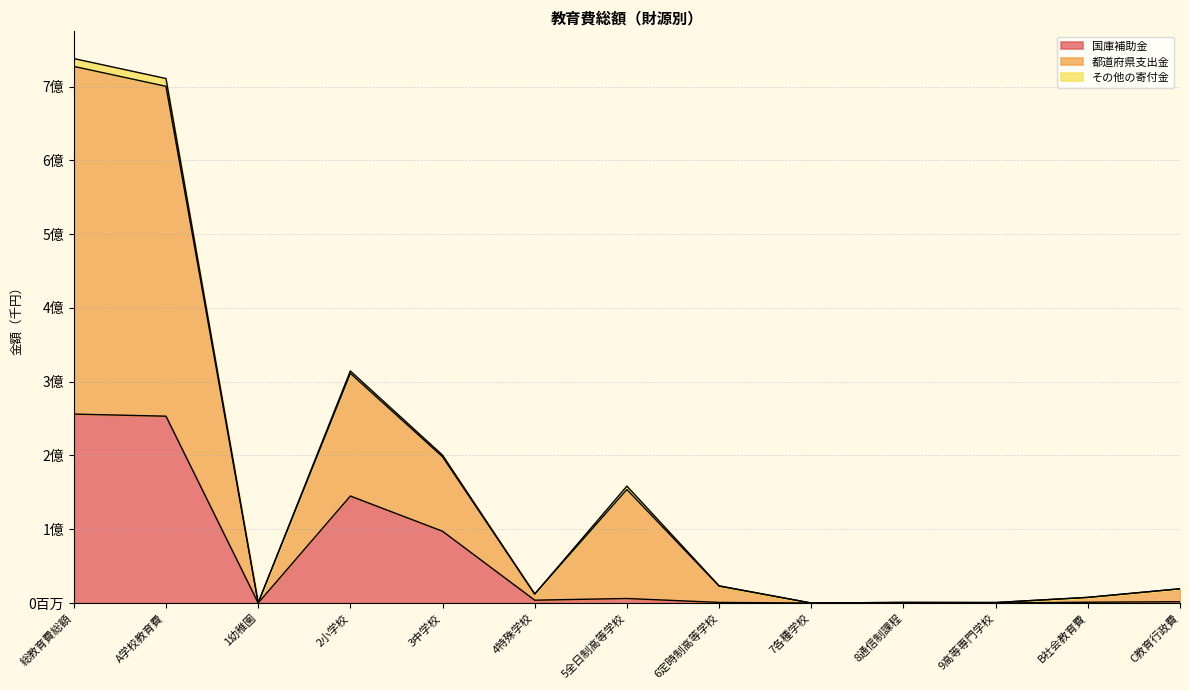

True or false: 国庫補助金 and 都道府県支出金 intersect in this chart.

False